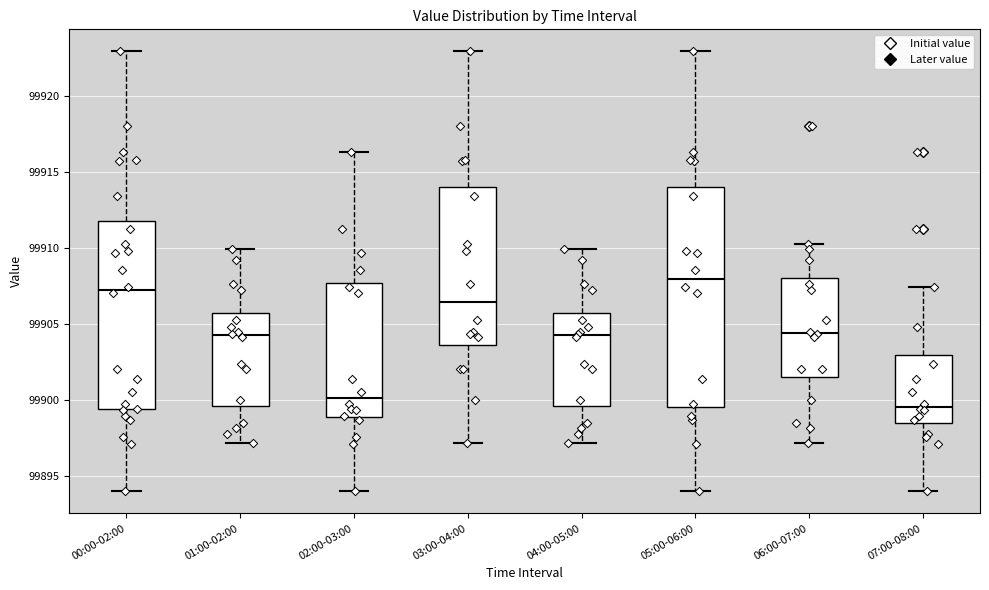

Where does the lower whisker of the box for 03:00-04:00 end on the y-axis? The values are not printed on the chart, so give them approximately, as read against the axis.

99897.0